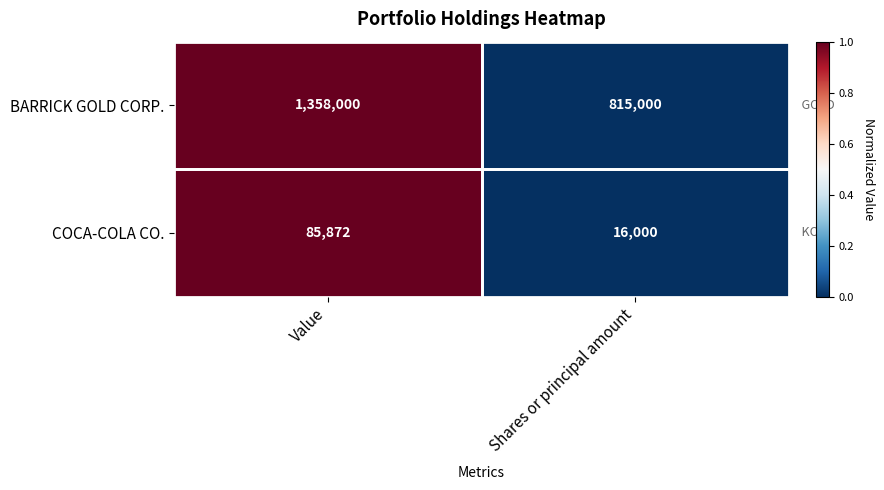

What is the maximum value shown in the chart?

1358000